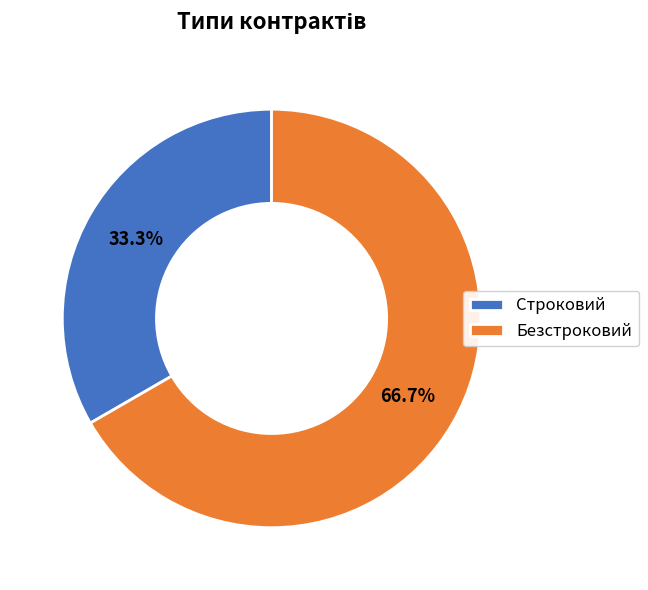

How many segments does this pie chart have?

2